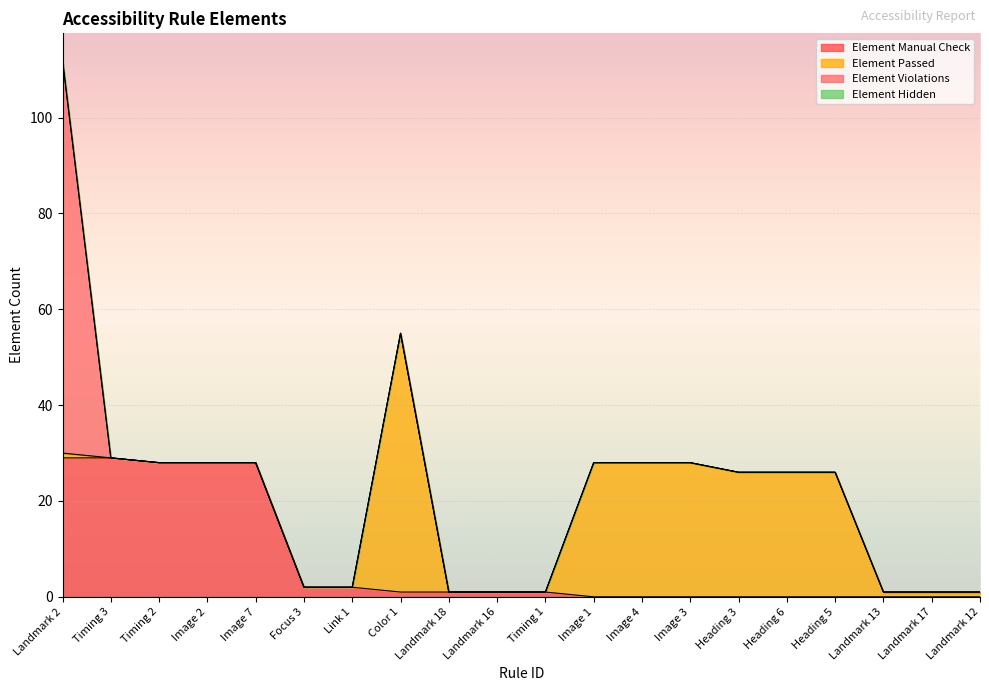

What is the label of the 12th point from the right?

Landmark 18